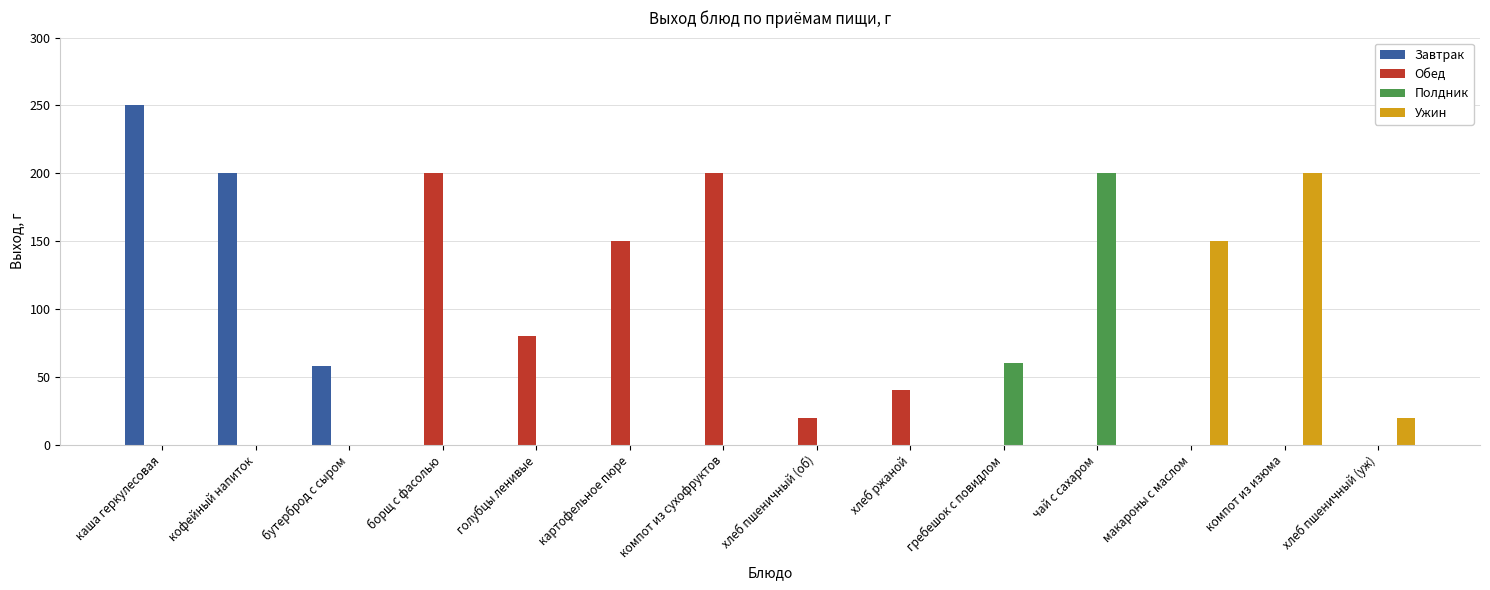

Between борщ с фасолью and голубцы ленивые, which series saw the biggest shift?

Обед